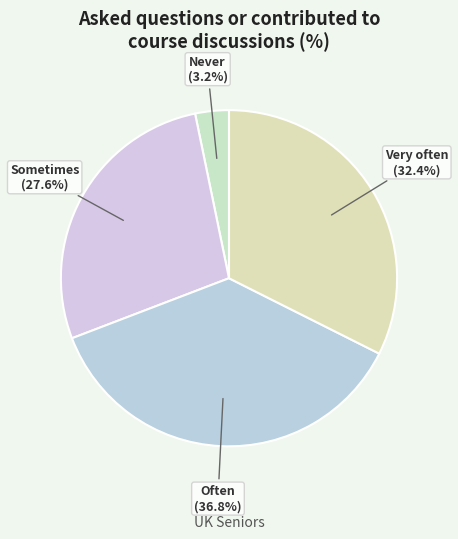

Is there any slice that represents more than half of the pie?

No